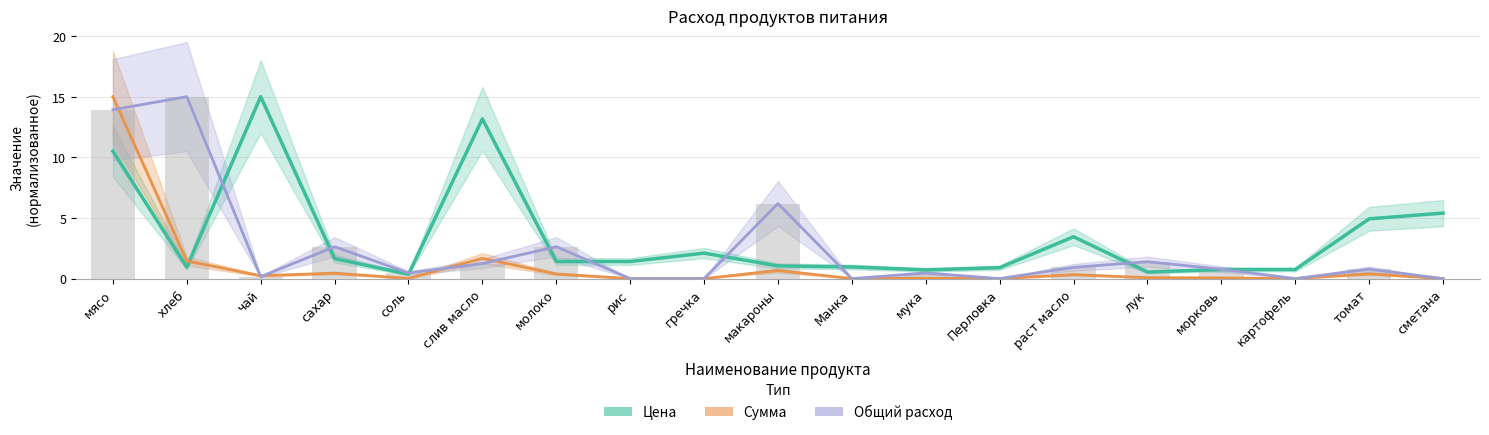

Which has a higher value, чай or Перловка?

чай